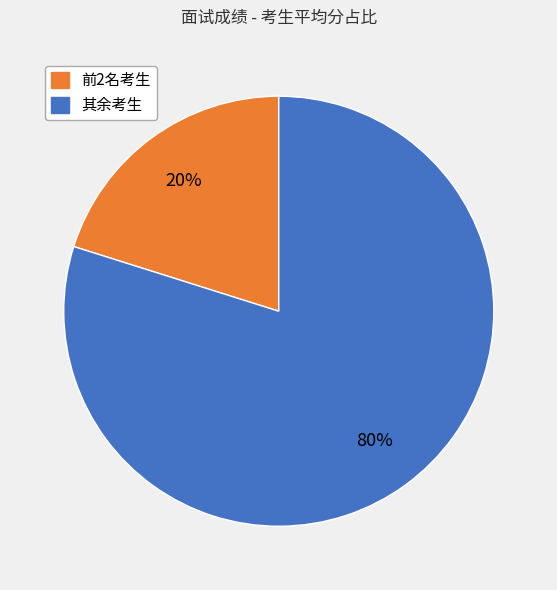

How many slices are in this pie chart?

2